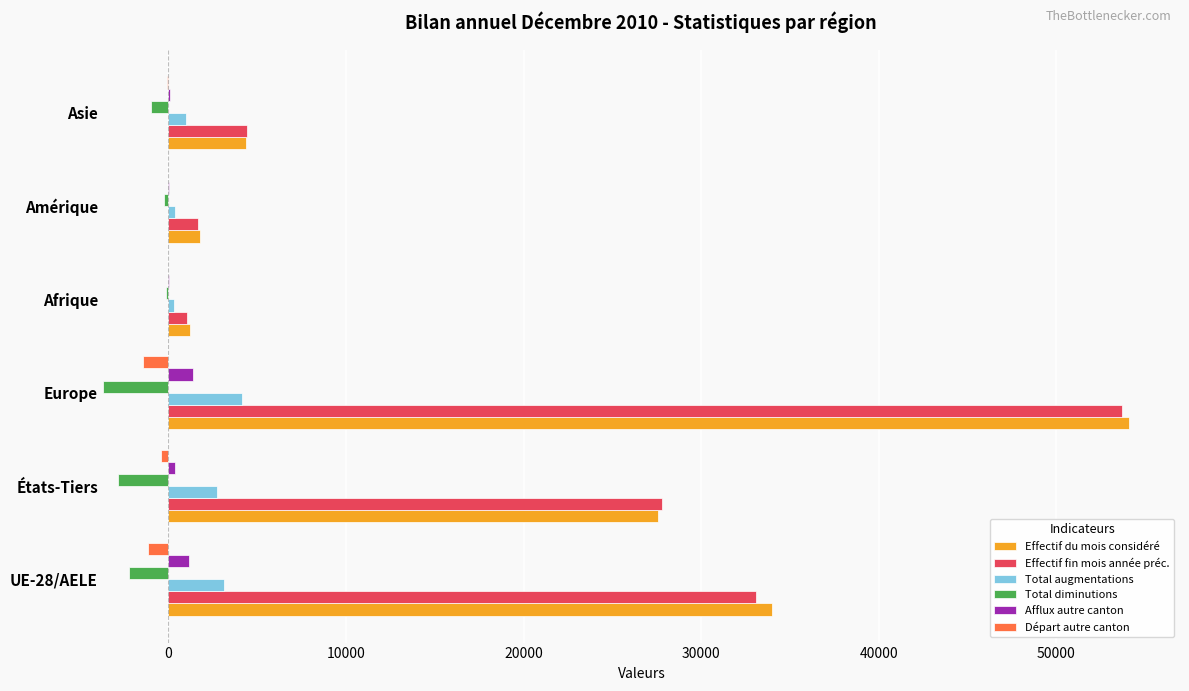

How many bars are there in each group?

6